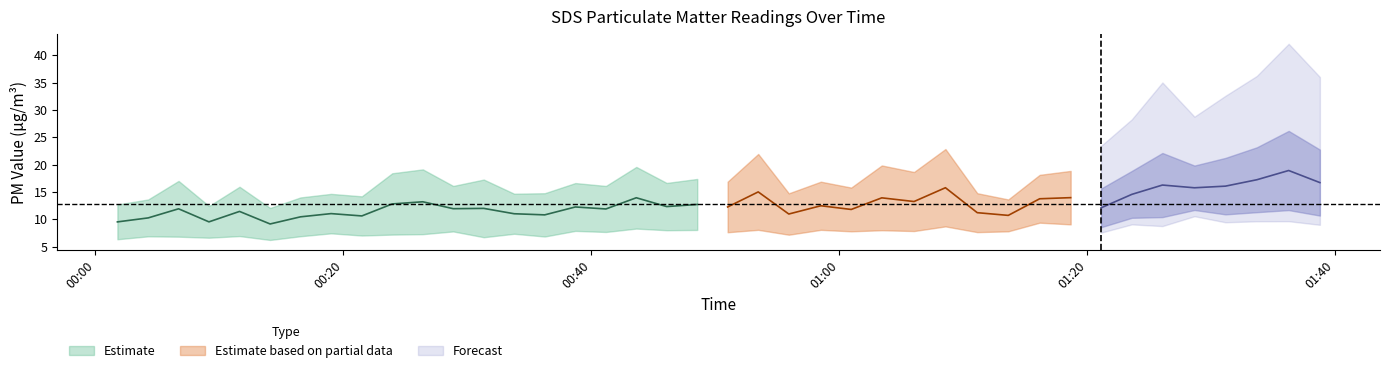

Reading right to left, what are all the values shown in this chart?

SDS_P1: 22.8	26.2	23.2	21.2	19.8	22.1	18.9	15.6	18.9	18.1	13.6	14.8	22.9	18.6	19.9	15.8	16.9	14.8	21.9	16.9	17.4	16.6	19.6	16.1	16.6	14.8	14.7	17.3	16.1	19.1	18.4	14.2	14.7	14.0	12.1	15.9	12.4	17.0	13.6	12.7
SDS_P2: 10.7	11.7	11.3	10.9	11.7	10.4	10.3	8.6	9.1	9.4	7.8	7.7	8.7	7.8	8.0	7.8	8.1	7.2	8.1	7.6	8.1	8.0	8.3	7.7	7.9	6.8	7.3	6.7	7.8	7.3	7.2	7.0	7.4	6.9	6.2	6.9	6.6	6.8	6.9	6.3